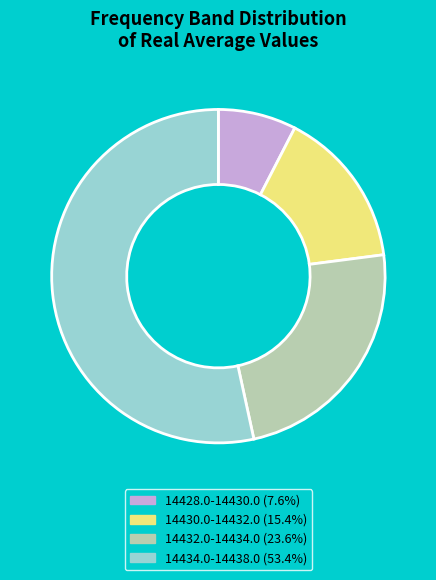

Is there any slice that represents more than half of the pie?

Yes